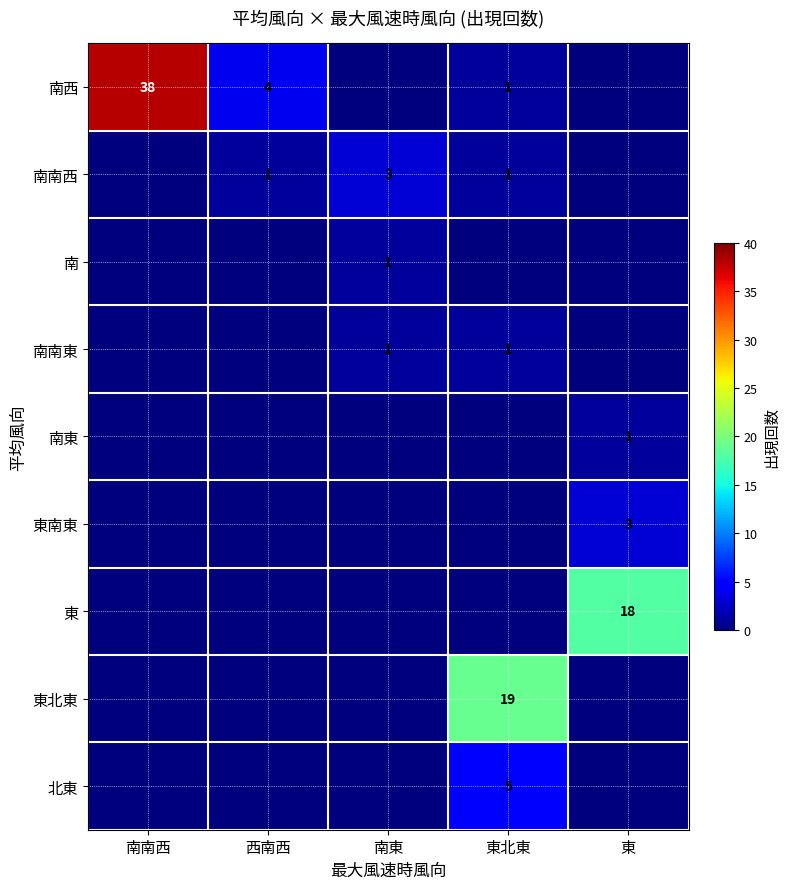

True or false: 南東 has a value of 2 at 東.

False